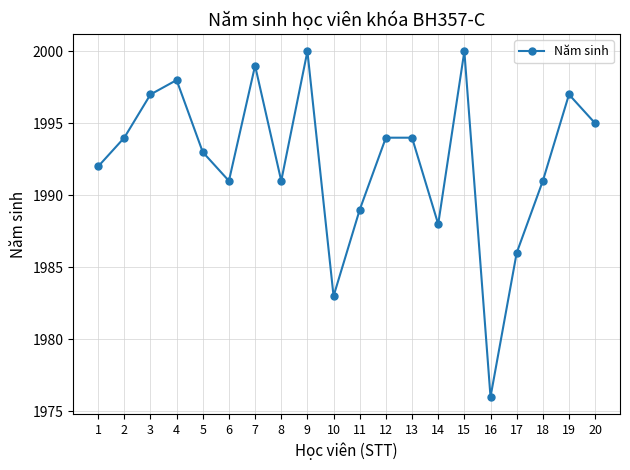

What is the value of the 8th point from the left?

1991